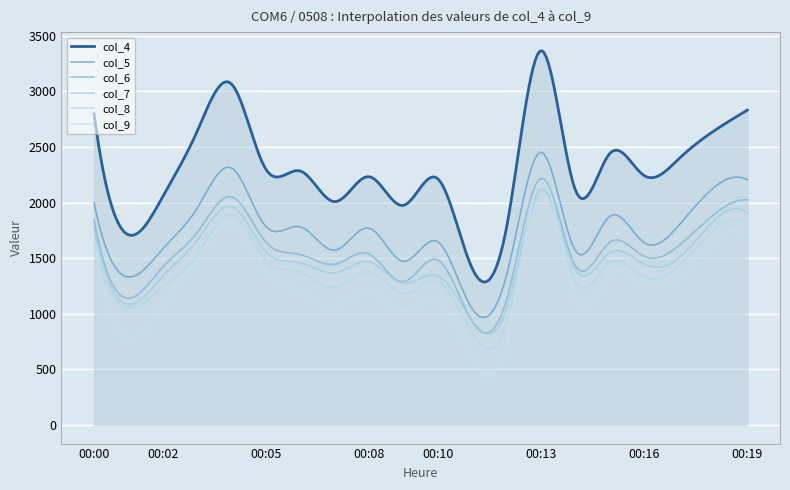

What is the average value of the col_7 series?

1477.8